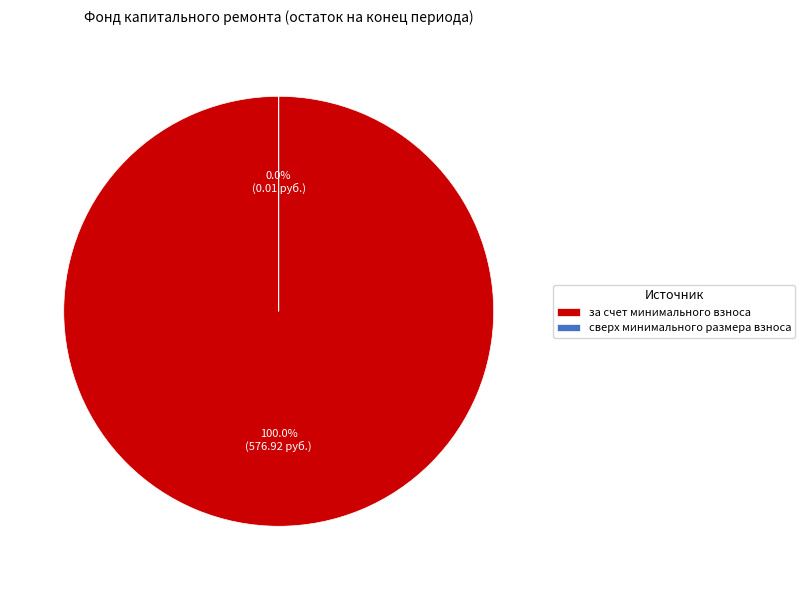

To the nearest percent, what is the difference between the largest and smallest slice percentages?

100%